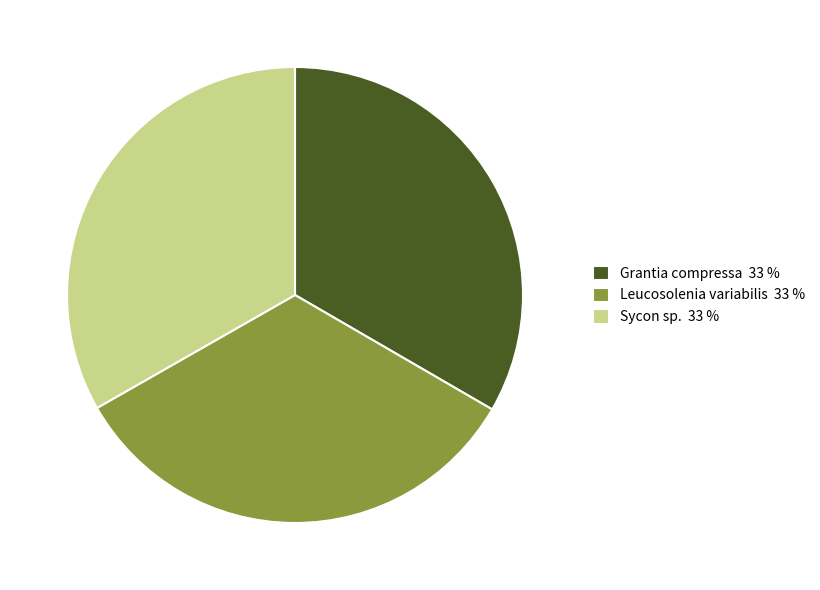

Count the number of slices in the pie.

3